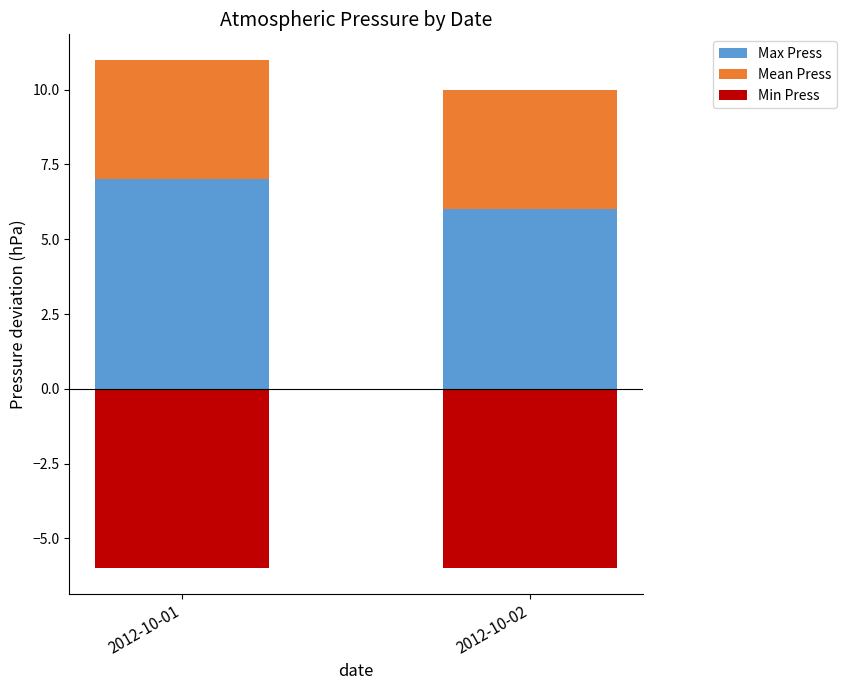

Between 2012-10-01 and 2012-10-02, which series saw the biggest shift?

Max Press